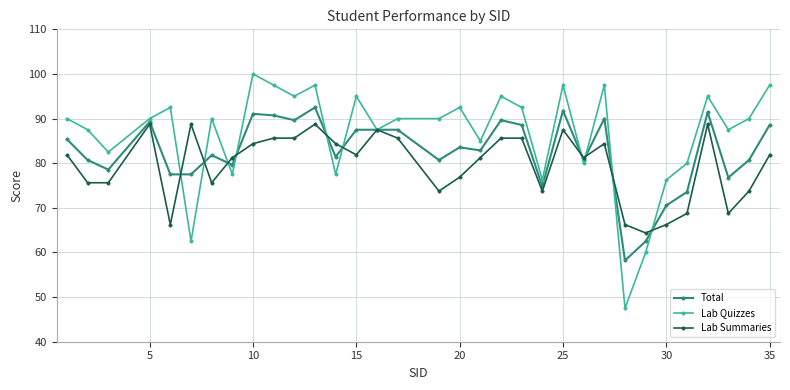

Which series has the largest total across all categories?

Lab Quizzes